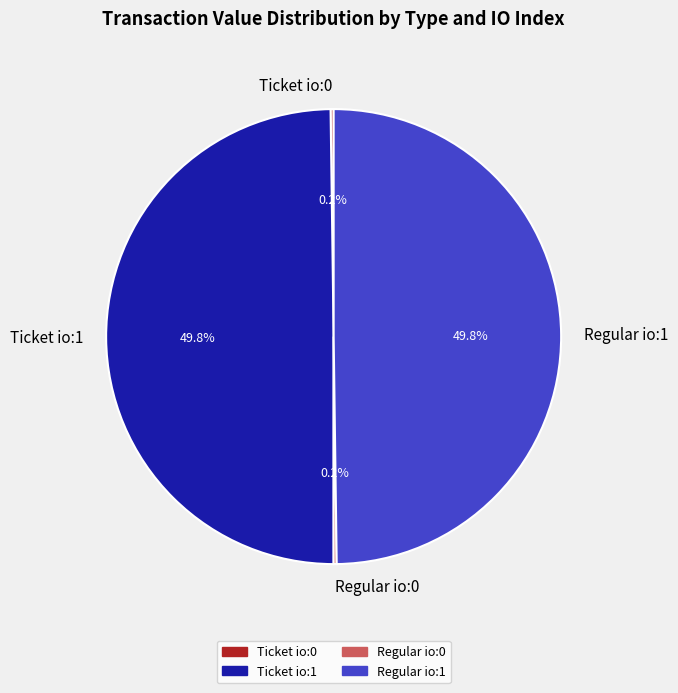

Combined, do Ticket io:1 and Regular io:1 account for over 50%?

Yes